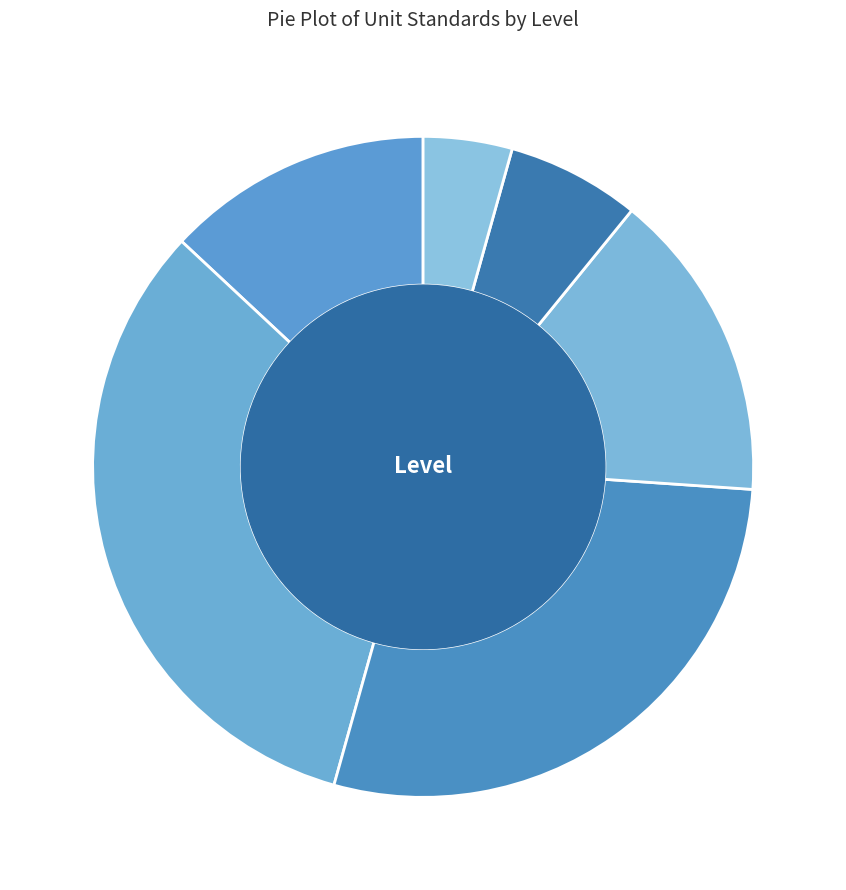

What is the largest slice in the pie chart?

3